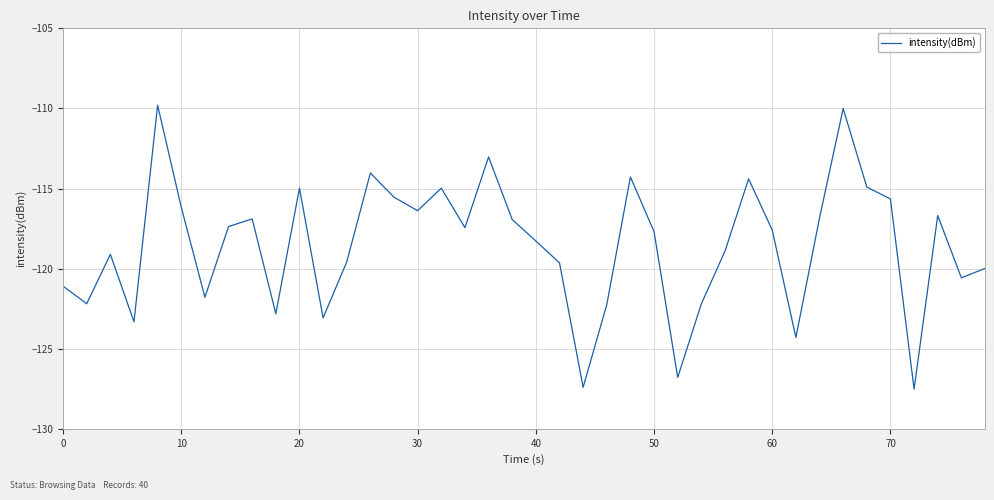

What is the difference between the maximum and minimum values?

17.7